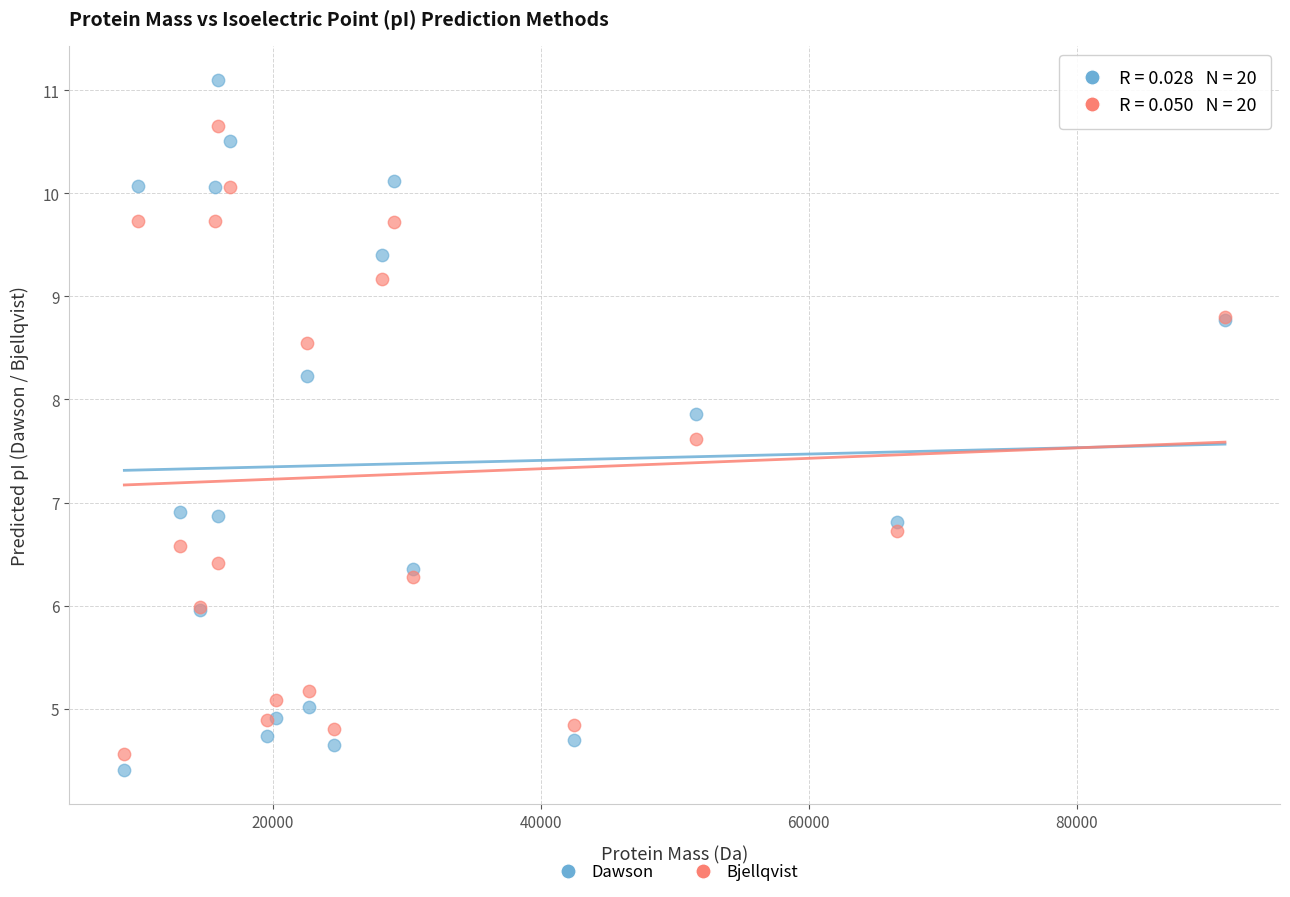

What is the X range (max minus min) for the scatter plot?

82161.0